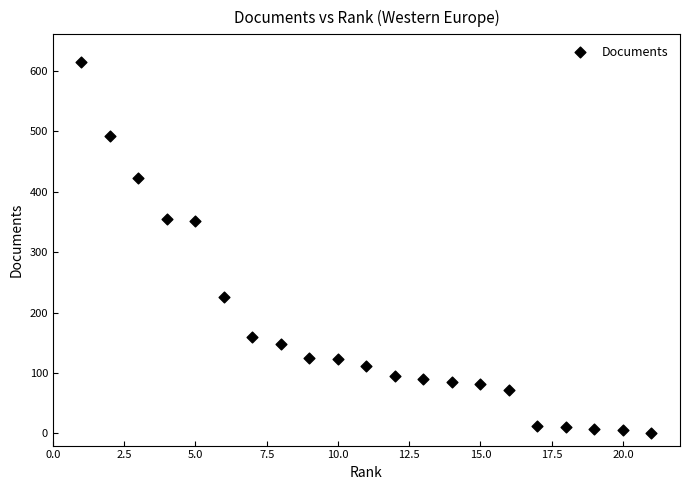

What is the range of X values (max minus min)?

20